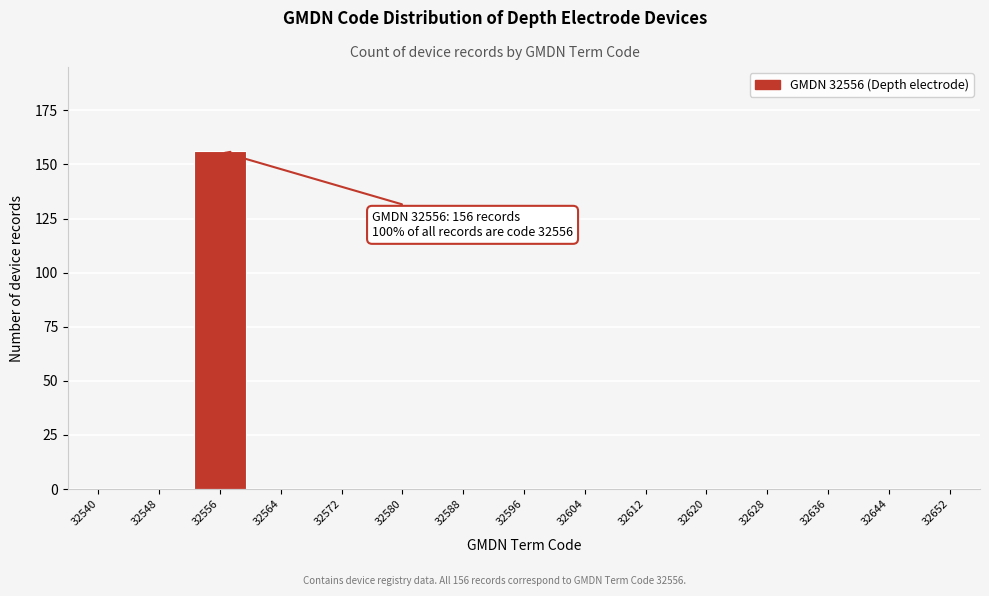

Reading right to left, what are all the values shown in this chart?

32652=0	32644=0	32636=0	32628=0	32620=0	32612=0	32604=0	32596=0	32588=0	32580=0	32572=0	32564=0	32556=156	32548=0	32540=0